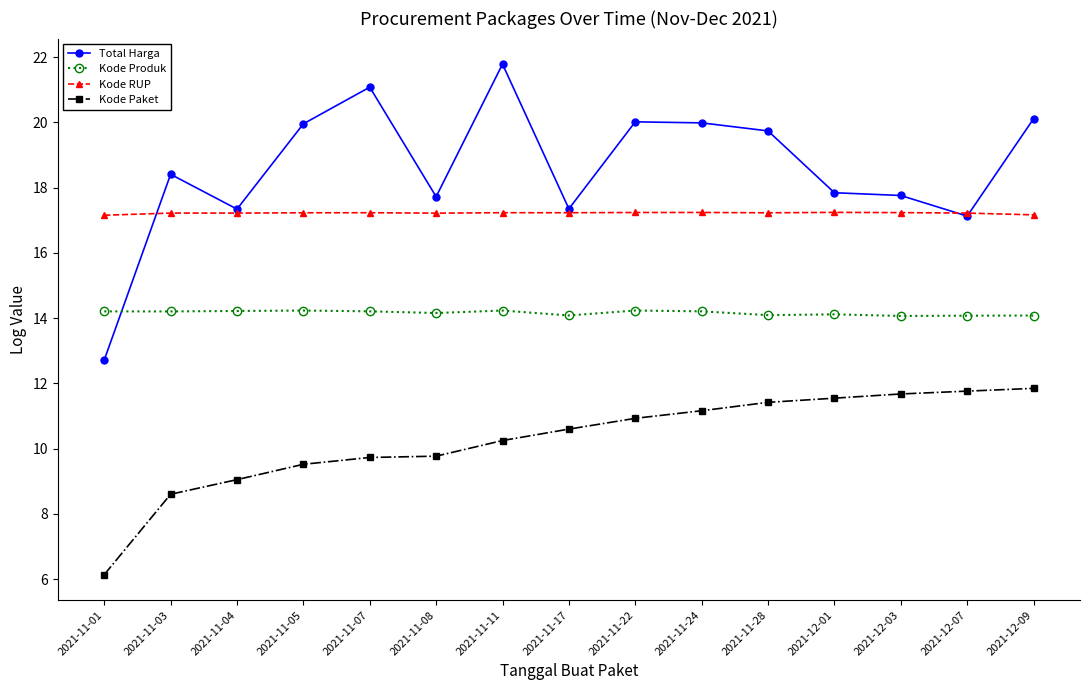

Is it true that Total Harga equals 31.4 at 2021-12-03?

False